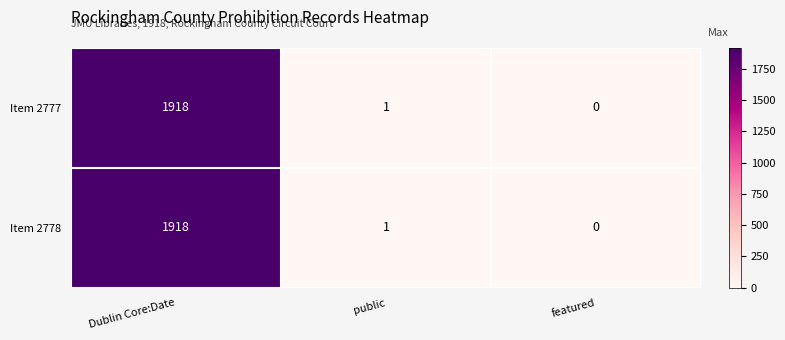

How many distinct data groups are displayed?

2